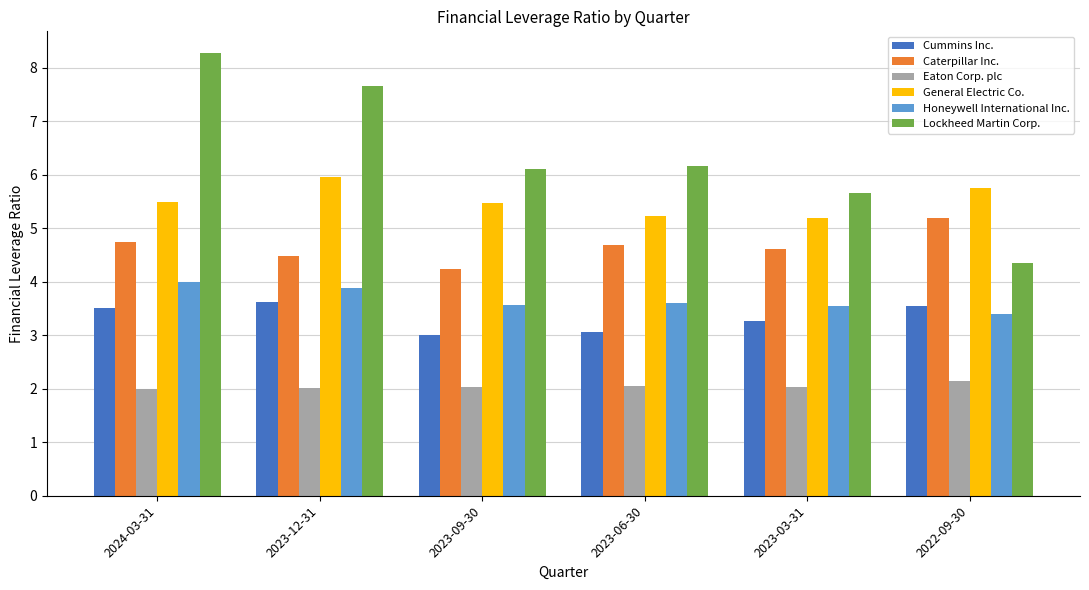

What is the spread (max minus min) of values at 2024-03-31?

6.3